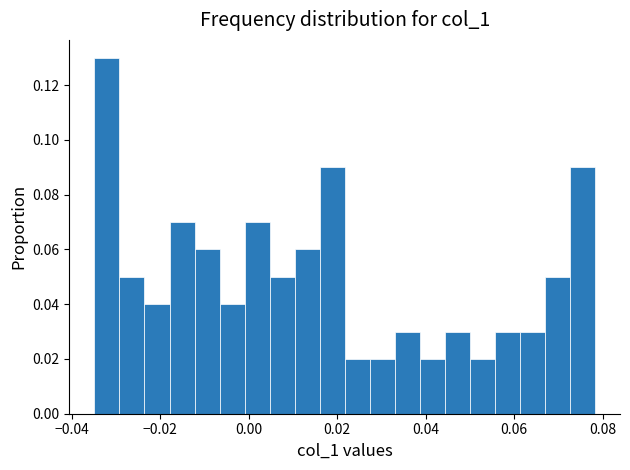

Around what value on the x-axis is the tallest bar? Give the approximate position of its centre, as read against the axis.

-0.032